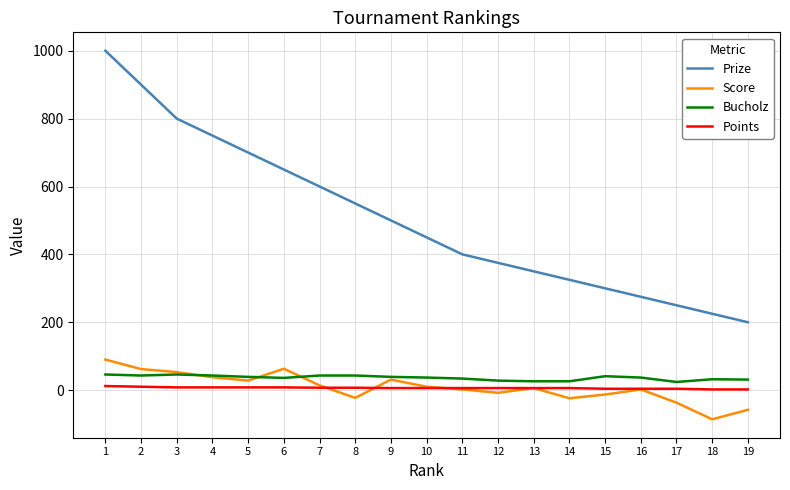

How many values in the Bucholz series are below 37?

8